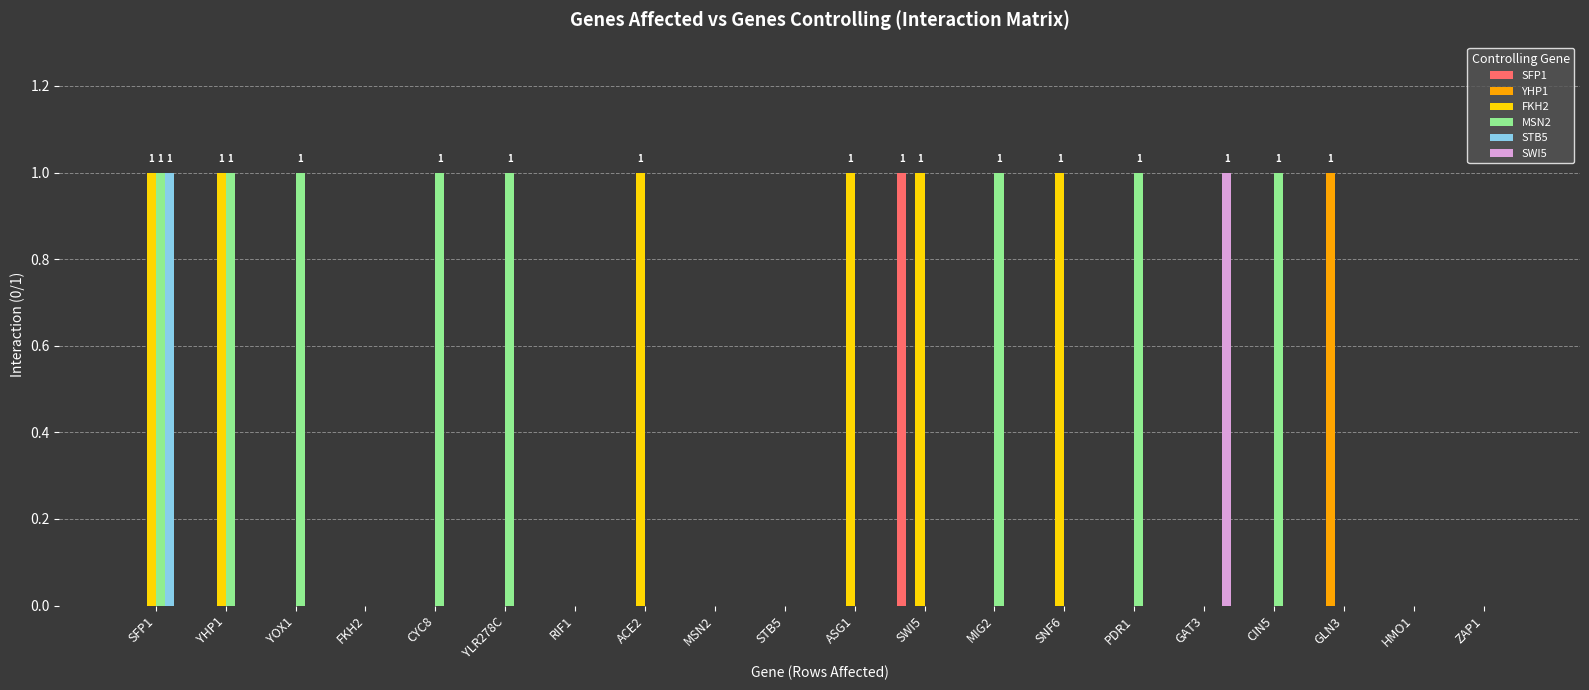

Reading left to right, list all the values displayed in this chart.

SFP1: 0	0	0	0	0	0	0	0	0	0	0	1	0	0	0	0	0	0	0	0
YHP1: 0	0	0	0	0	0	0	0	0	0	0	0	0	0	0	0	0	1	0	0
FKH2: 1	1	0	0	0	0	0	1	0	0	1	1	0	1	0	0	0	0	0	0
MSN2: 1	1	1	0	1	1	0	0	0	0	0	0	1	0	1	0	1	0	0	0
STB5: 1	0	0	0	0	0	0	0	0	0	0	0	0	0	0	0	0	0	0	0
SWI5: 0	0	0	0	0	0	0	0	0	0	0	0	0	0	0	1	0	0	0	0